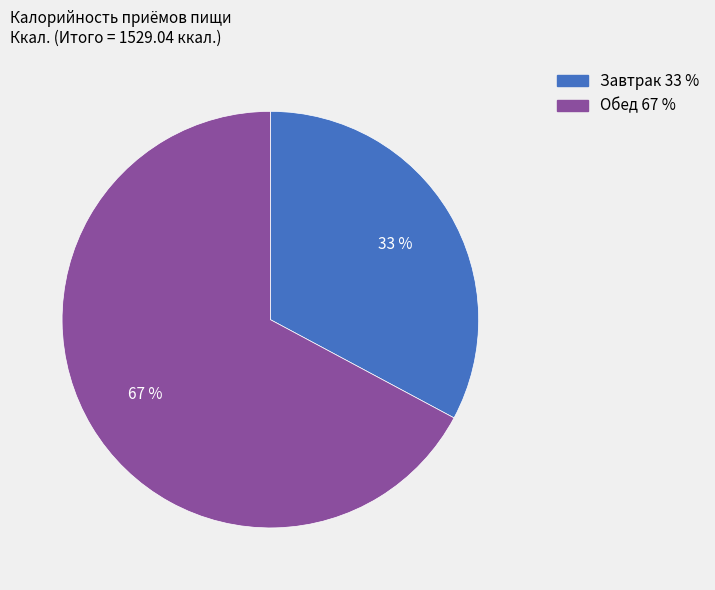

Does Завтрак account for over 50% of the chart?

No